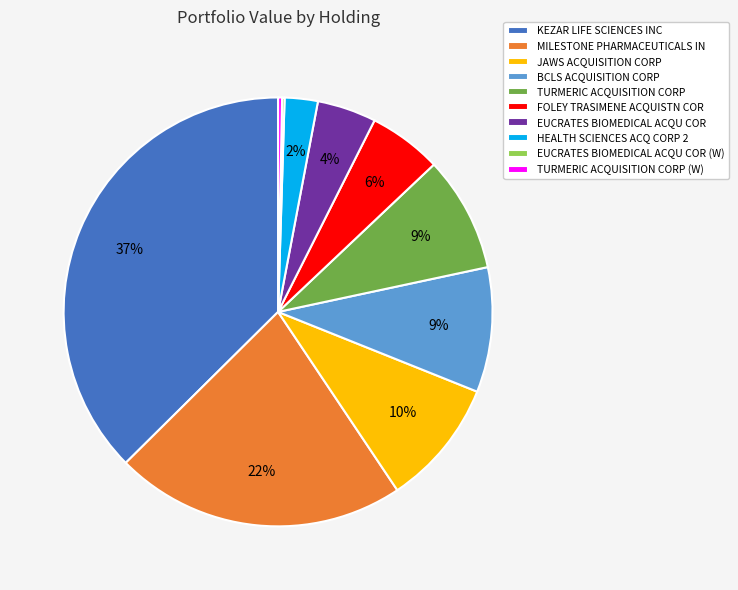

Do JAWS ACQUISITION CORP and KEZAR LIFE SCIENCES INC together represent more than half of the pie?

No